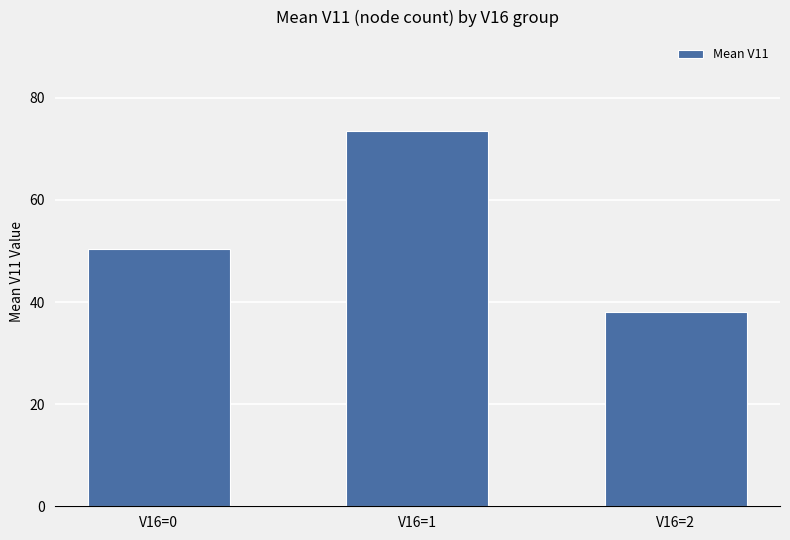

What is the greatest value displayed?

73.5